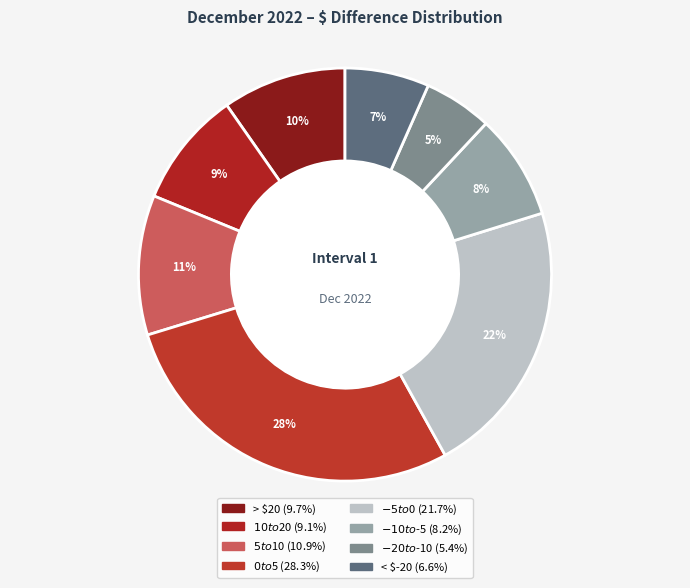

Is there a majority slice in this chart?

No